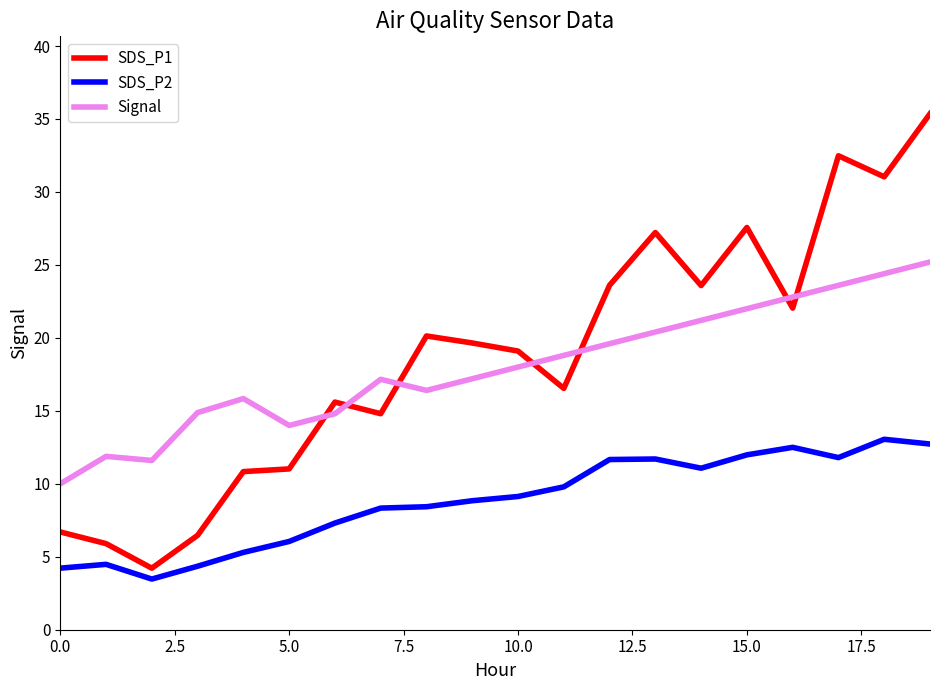

What is the sum of all SDS_P2 values?

176.2